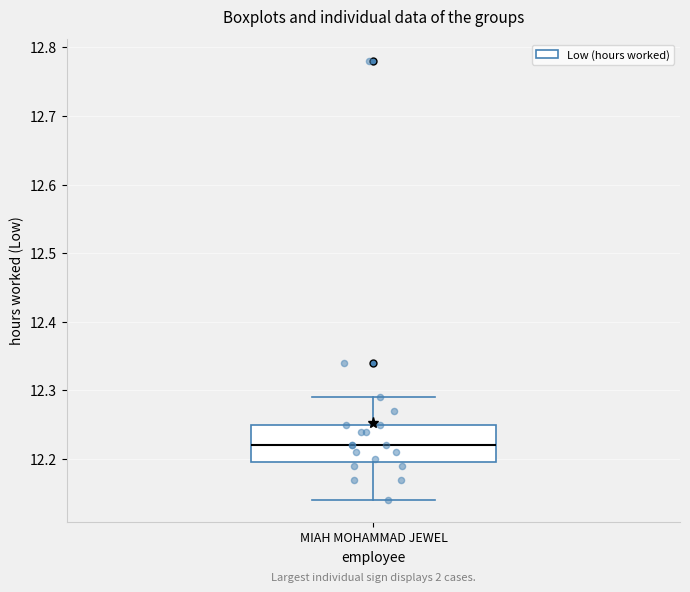

Where does the median line of the box for MIAH MOHAMMAD JEWEL sit on the y-axis? The values are not printed on the chart, so give them approximately, as read against the axis.

12.22